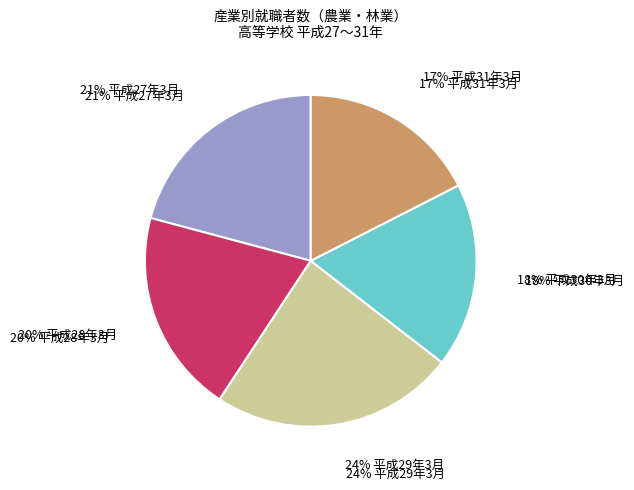

Which category has the biggest portion of the pie?

平成29年3月